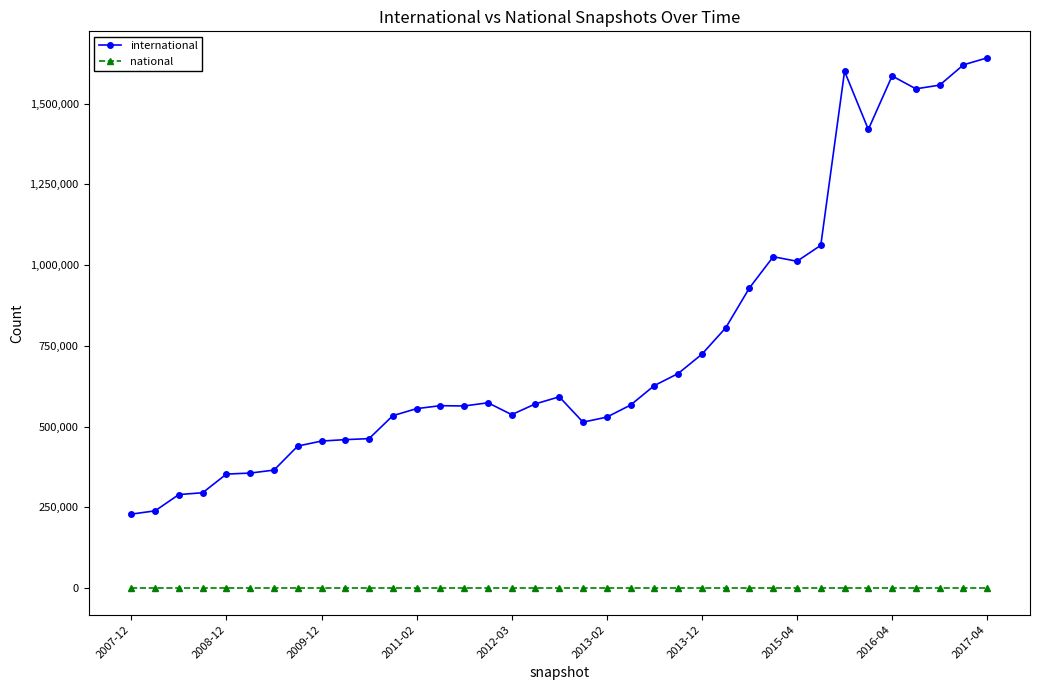

What is the greatest value displayed?

1641755